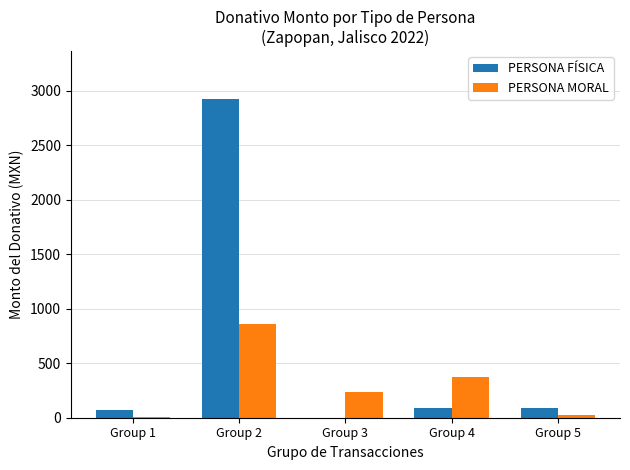

At which label is PERSONA MORAL closest to 434?

Group 4